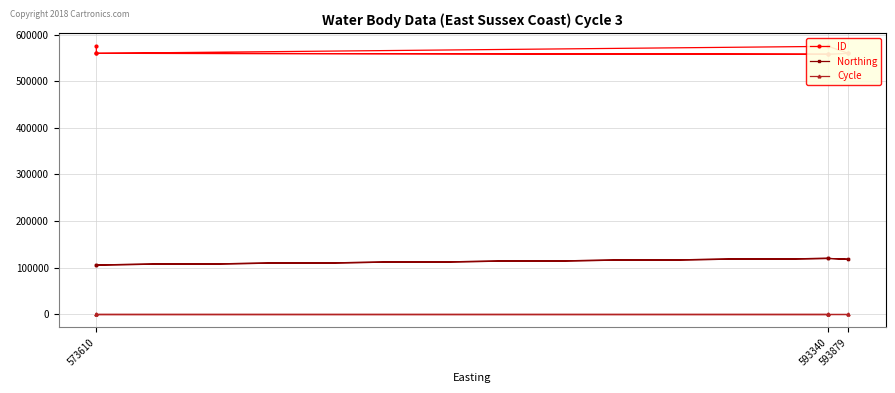

True or false: ID and Cycle cross at least once.

False